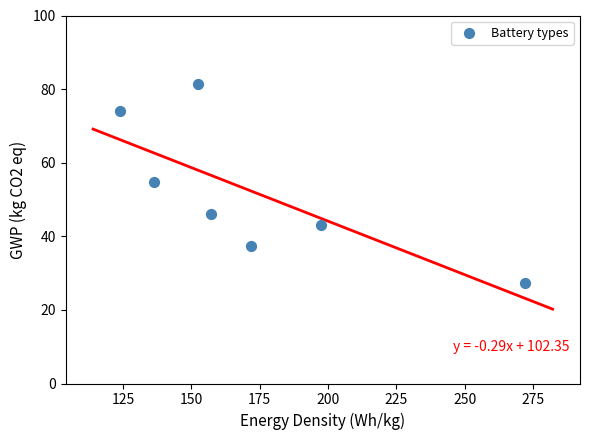

What is the range of Y values (max minus min)?

53.9